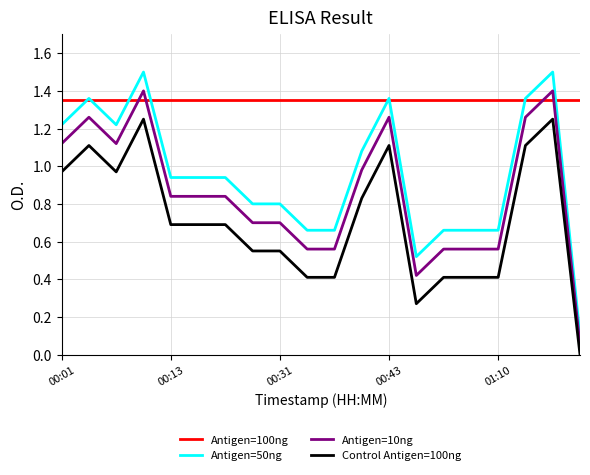

True or false: Control Antigen=100ng and Antigen=10ng intersect in this chart.

False